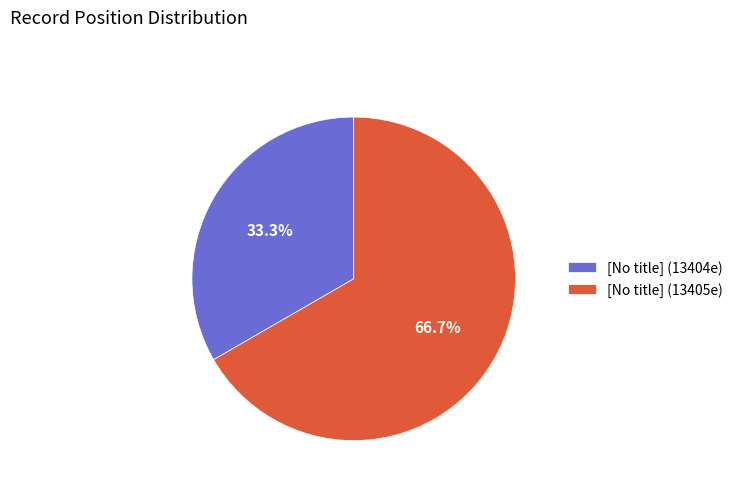

How many segments does this pie chart have?

2